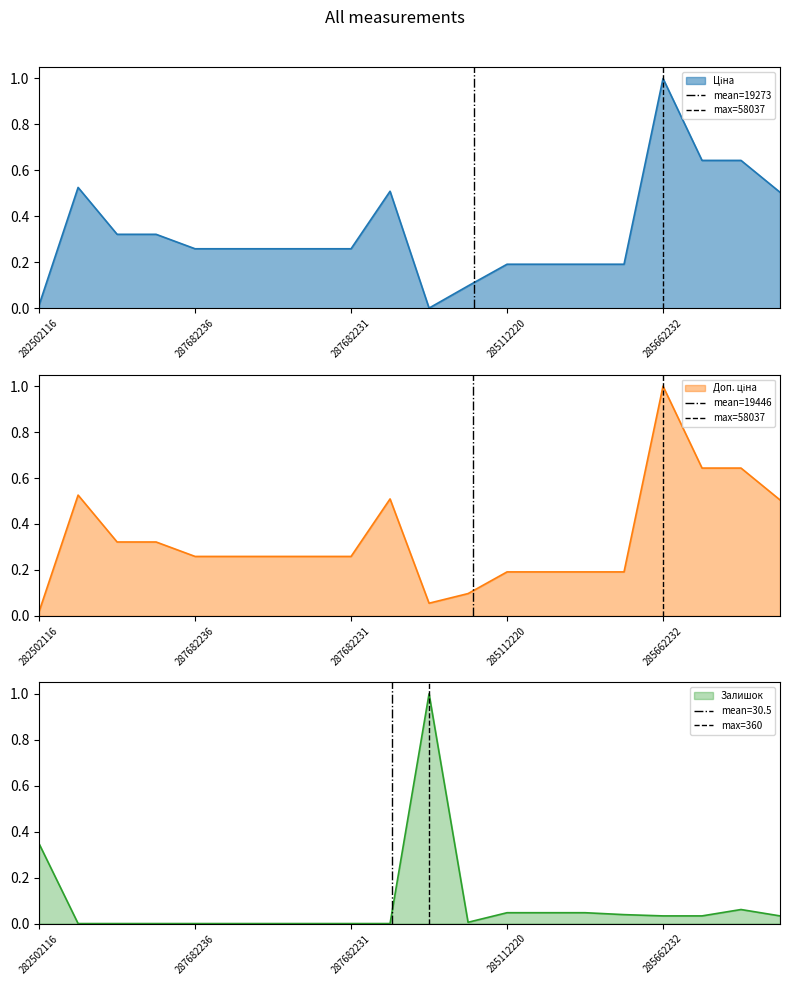

What is the value of the mean=19446 point at the 2nd from the left?

1